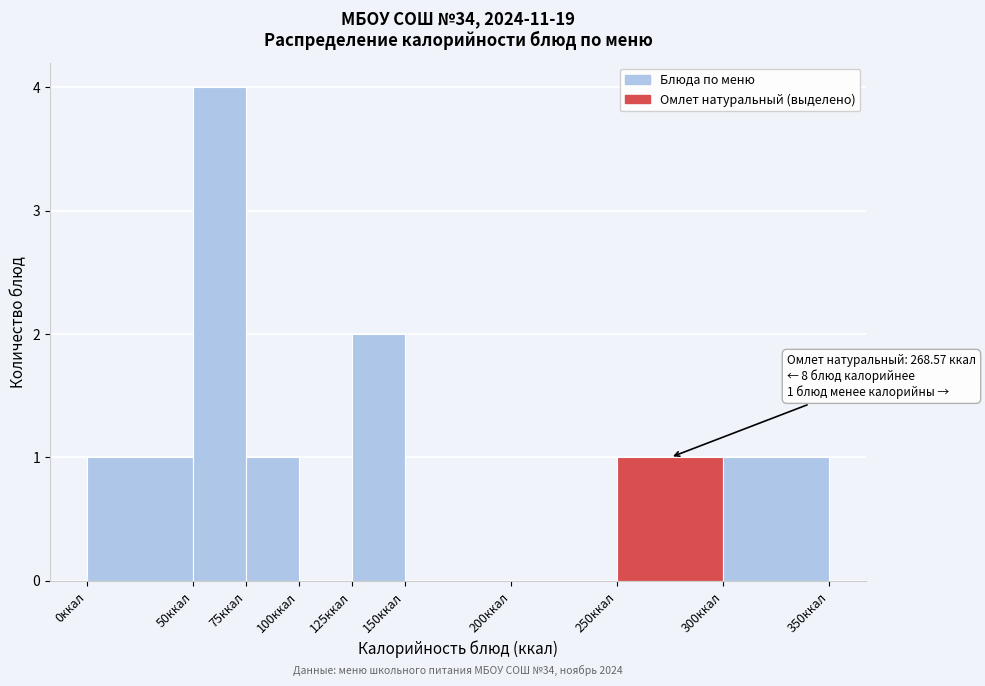

Over which range of the x-axis is the bar tallest?

50 to 75